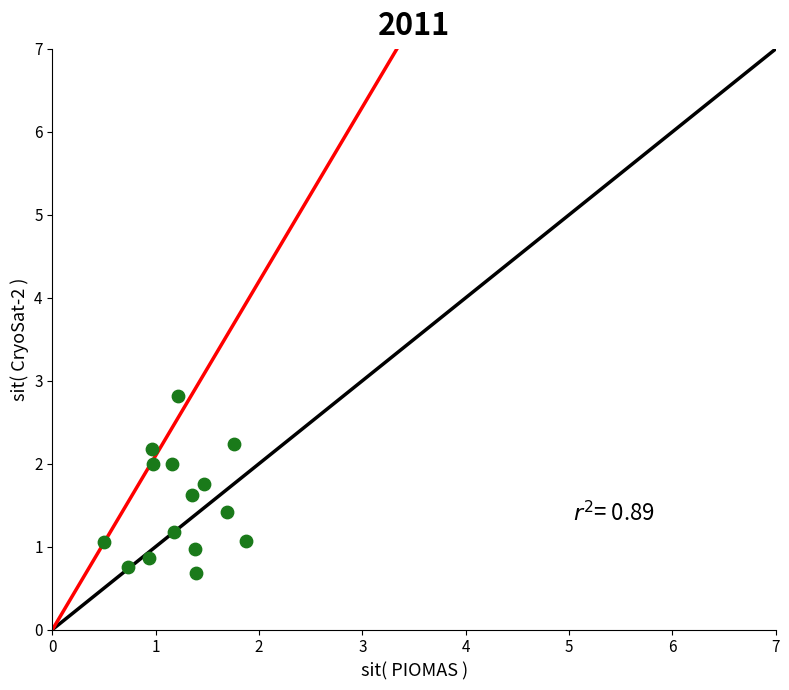

What is the range of Y values (max minus min)?

2.1